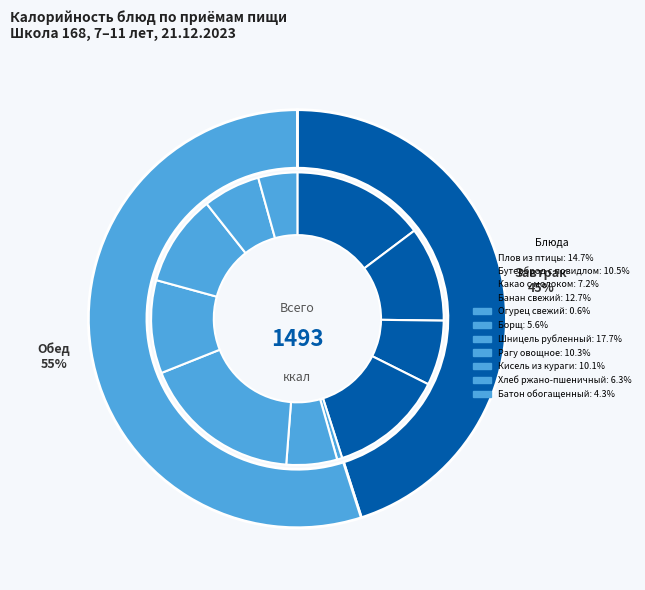

What is the change in value from Завтрак to Обед?

+147.7